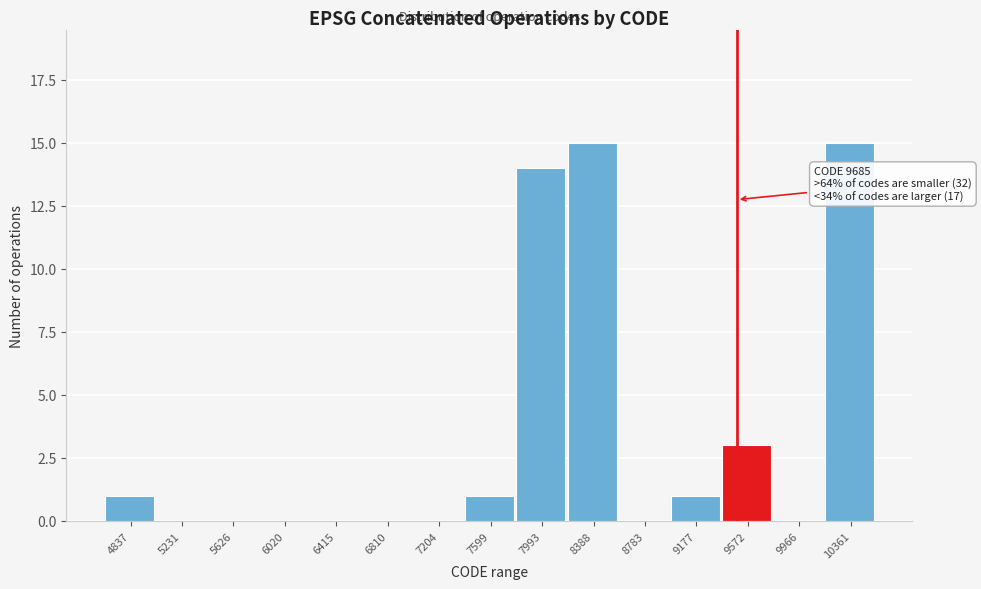

Reading left to right, list all the values displayed in this chart.

4837=1	5231=0	5626=0	6020=0	6415=0	6810=0	7204=0	7599=1	7993=14	8388=15	8783=0	9177=1	9572=3	9966=0	10361=15